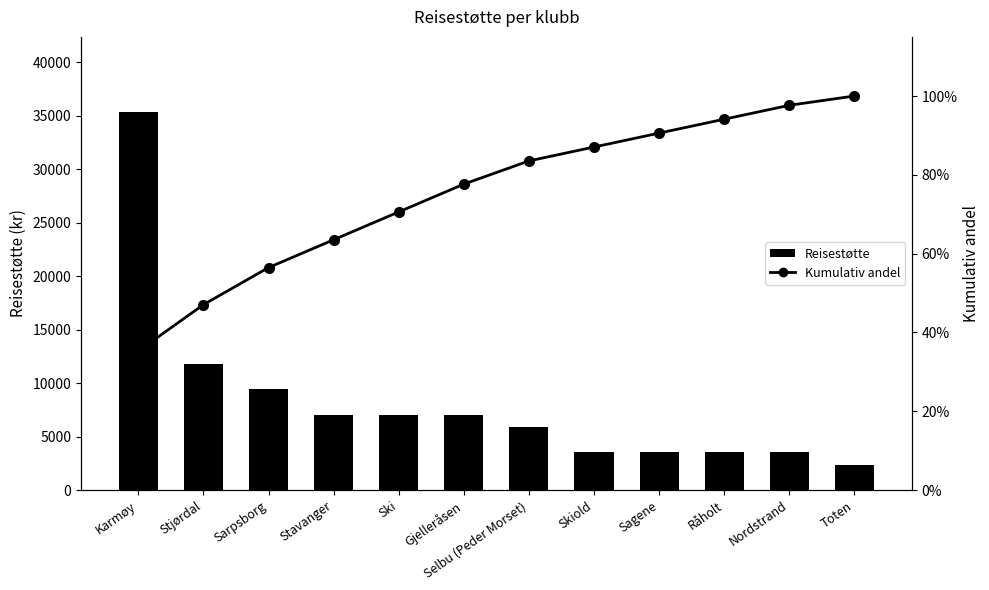

At which category does the chart reach its minimum across all series?

Karmøy